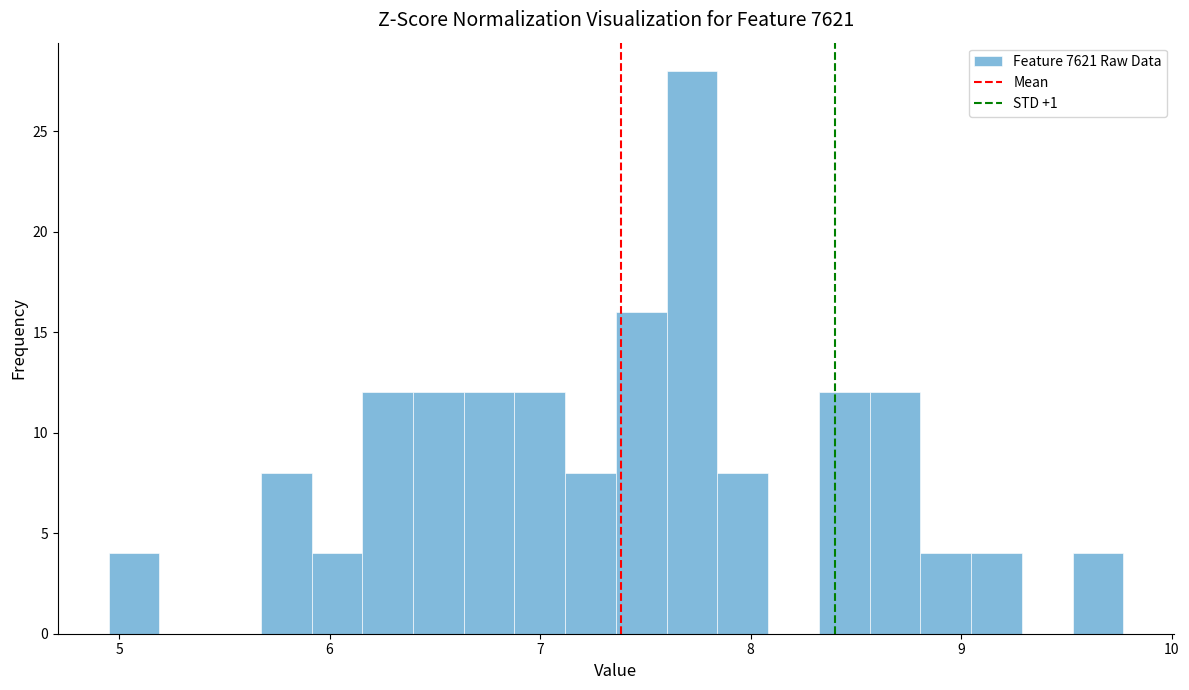

Read against the x-axis, roughly where is the centre of the tallest bar?

7.7